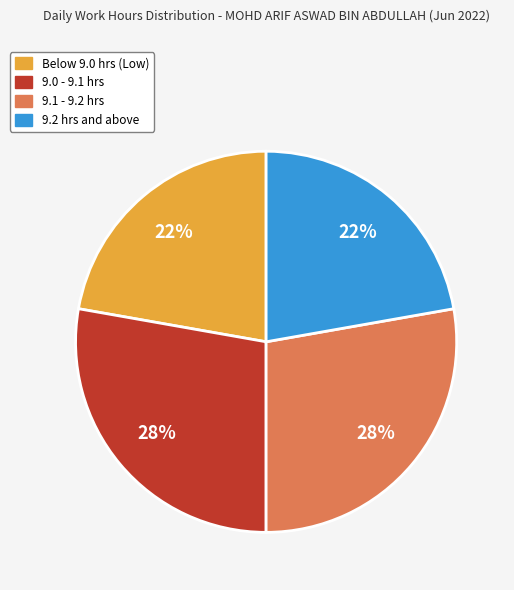

Does any single category account for the majority?

No